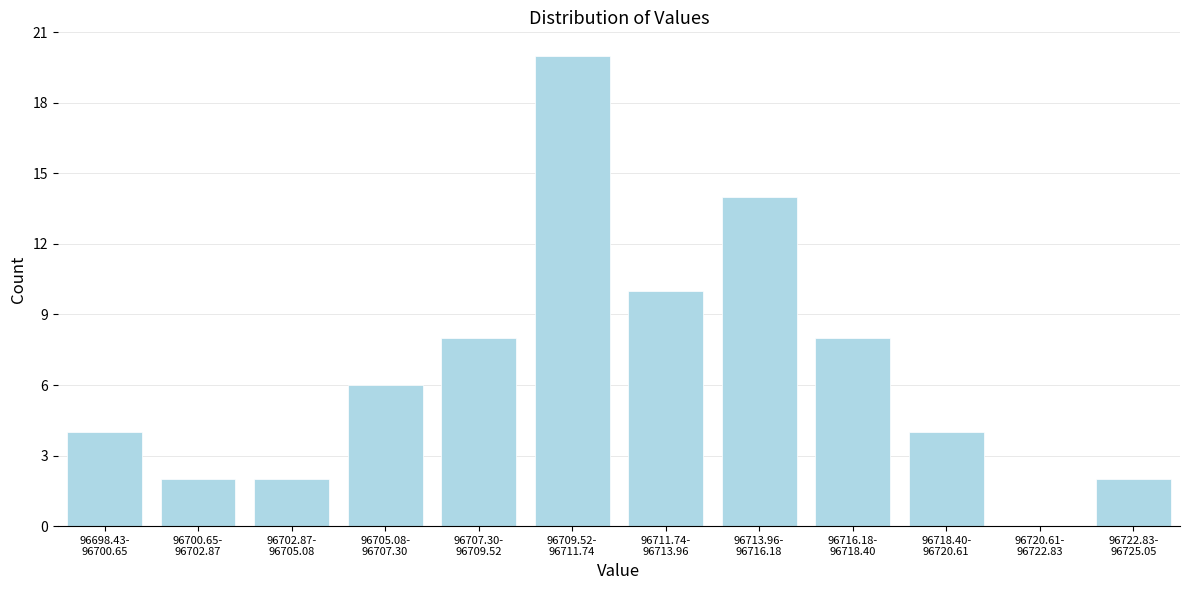

What is the maximum value shown in the chart?

20